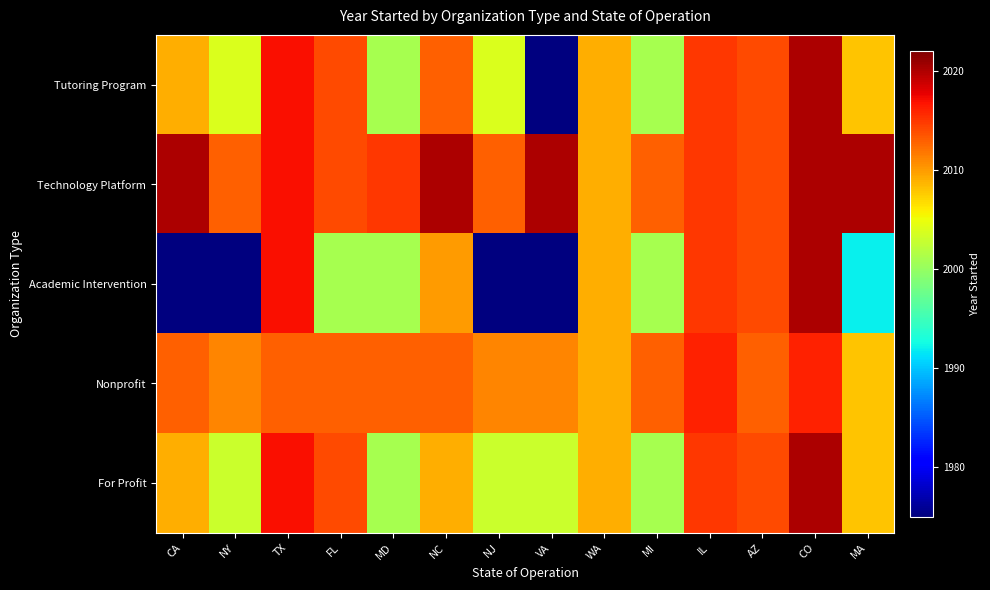

Reading left to right, what are all the values shown in this chart?

Tutoring Program: CA=2009	NY=2004	TX=2017	FL=2014	MD=2001	NC=2013	NJ=2004	VA=1975	WA=2009	MI=2001	IL=2015	AZ=2014	CO=2020	MA=2008
Technology Platform: CA=2020	NY=2013	TX=2017	FL=2014	MD=2015	NC=2020	NJ=2013	VA=2020	WA=2009	MI=2013	IL=2015	AZ=2014	CO=2020	MA=2020
Academic Intervention: CA=1975	NY=1975	TX=2017	FL=2001	MD=2001	NC=2010	NJ=1975	VA=1975	WA=2009	MI=2001	IL=2015	AZ=2014	CO=2020	MA=1992
Nonprofit: CA=2013	NY=2011	TX=2013	FL=2013	MD=2013	NC=2013	NJ=2011	VA=2011	WA=2009	MI=2013	IL=2016	AZ=2013	CO=2016	MA=2008
For Profit: CA=2009	NY=2003	TX=2017	FL=2014	MD=2001	NC=2009	NJ=2003	VA=2003	WA=2009	MI=2001	IL=2015	AZ=2014	CO=2020	MA=2008